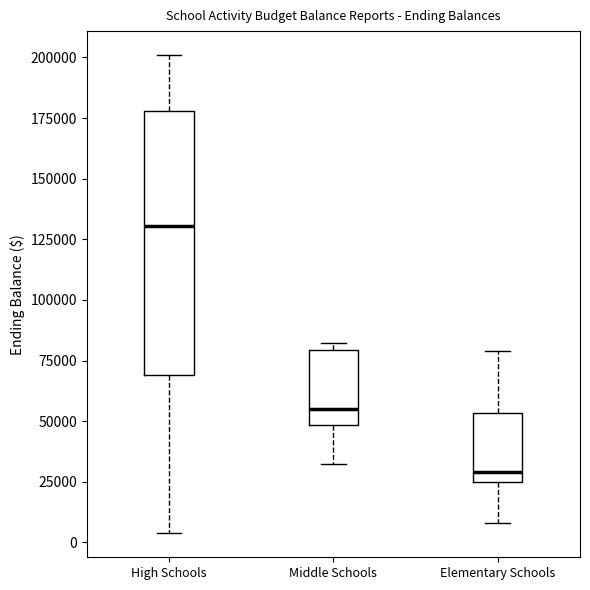

Where is the upper edge of the box for Elementary Schools on the y-axis? The values are not printed on the chart, so give them approximately, as read against the axis.

55000